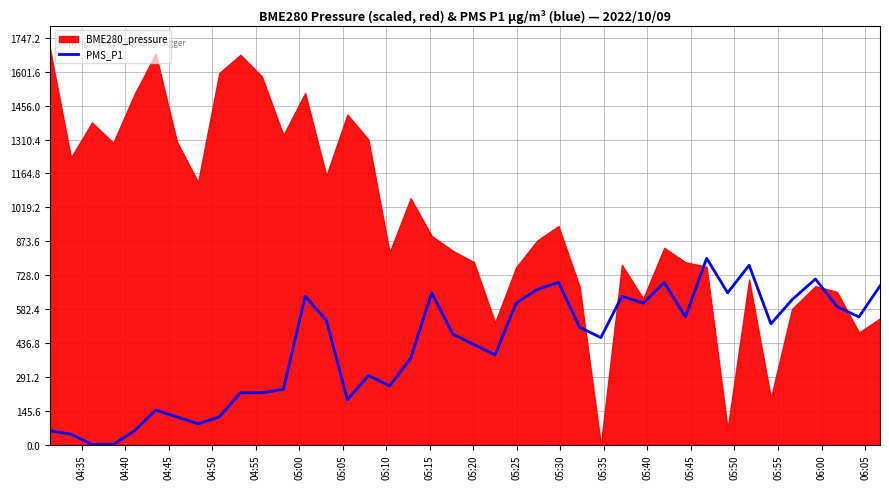

Is it true that the value at 38 is 870.5?

False